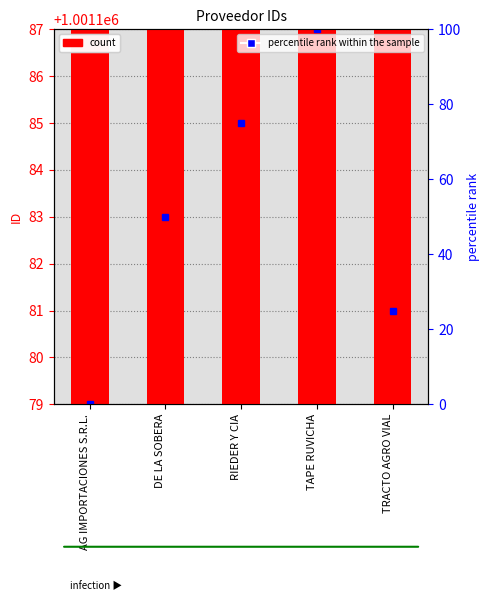

The chart shows a value of 491804 at DE LA SOBERA. True or false?

False